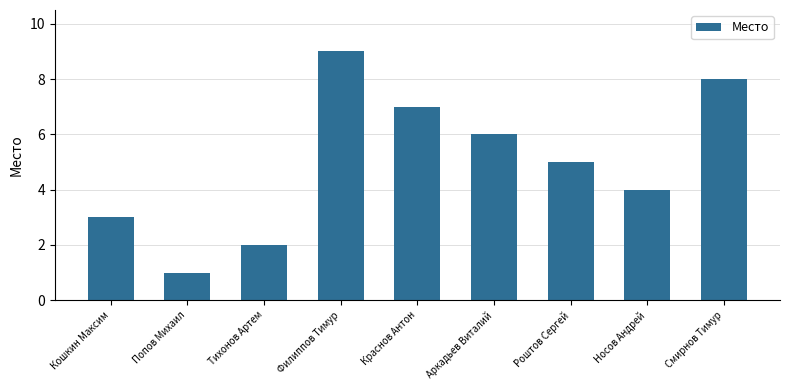

List the labels in order of value, largest first.

Филиппов Тимур, Смирнов Тимур, Краснов Антон, Аркадьев Виталий, Роштов Сергей, Носов Андрей, Кошкин Максим, Тихонов Артем, Попов Михаил